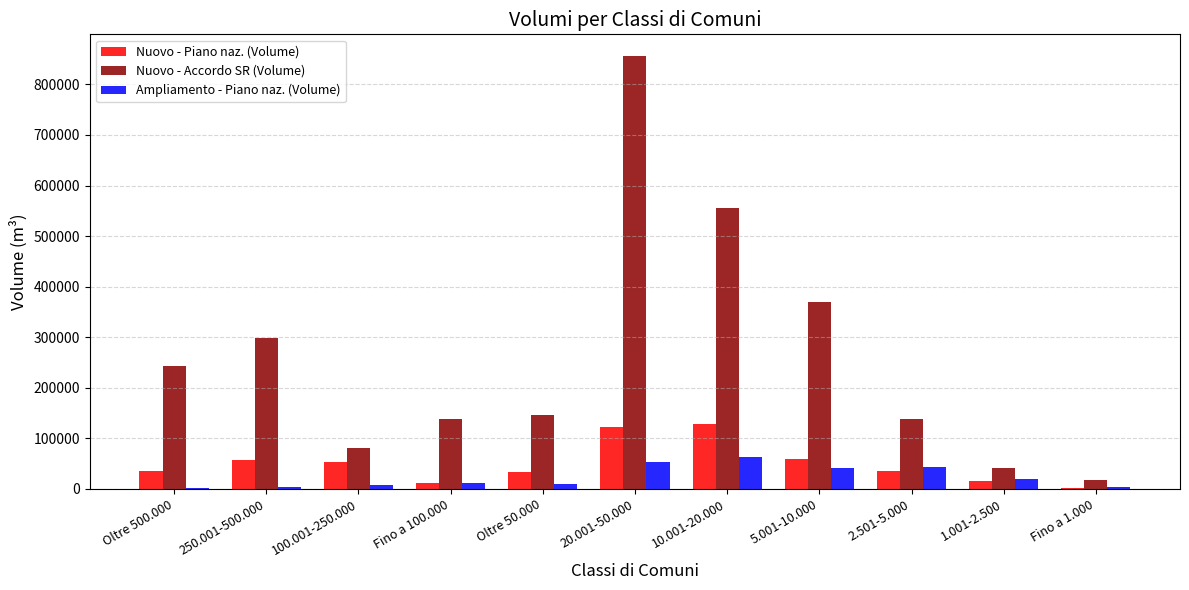

Which series changed the most between 250.001-500.000 and Fino a 1.000?

Nuovo - Accordo SR (Volume)